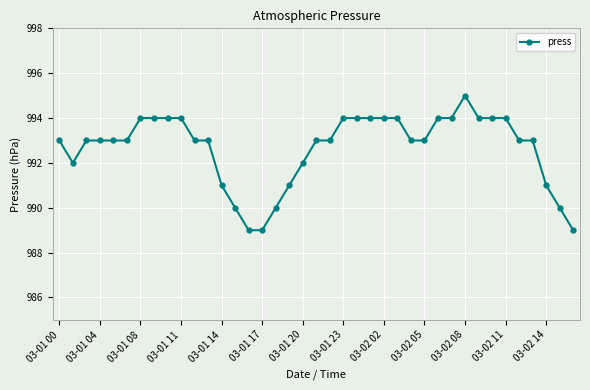

What is the value of the 21st point from the left?

993